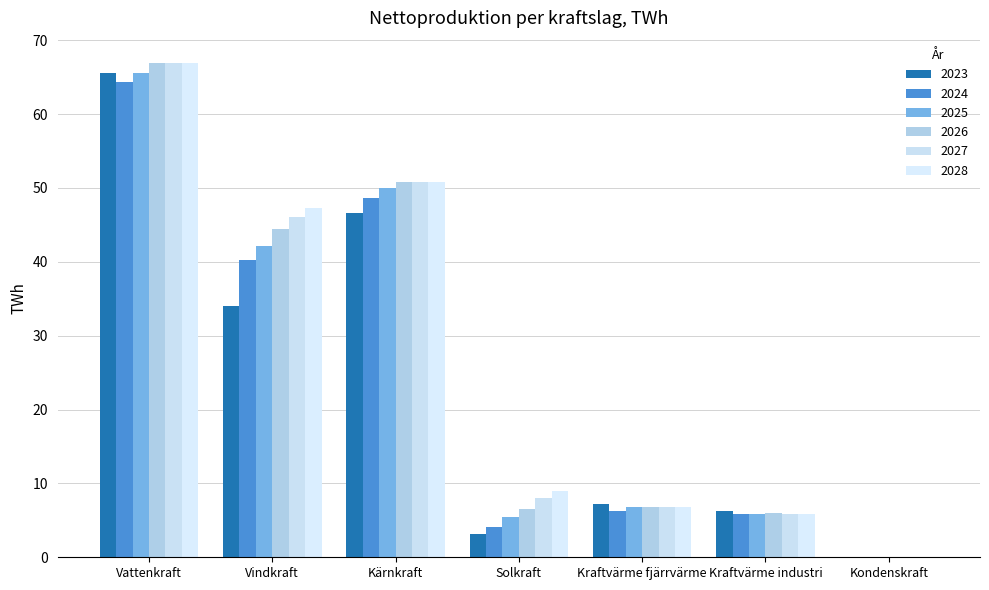

Are the bars horizontal?

No